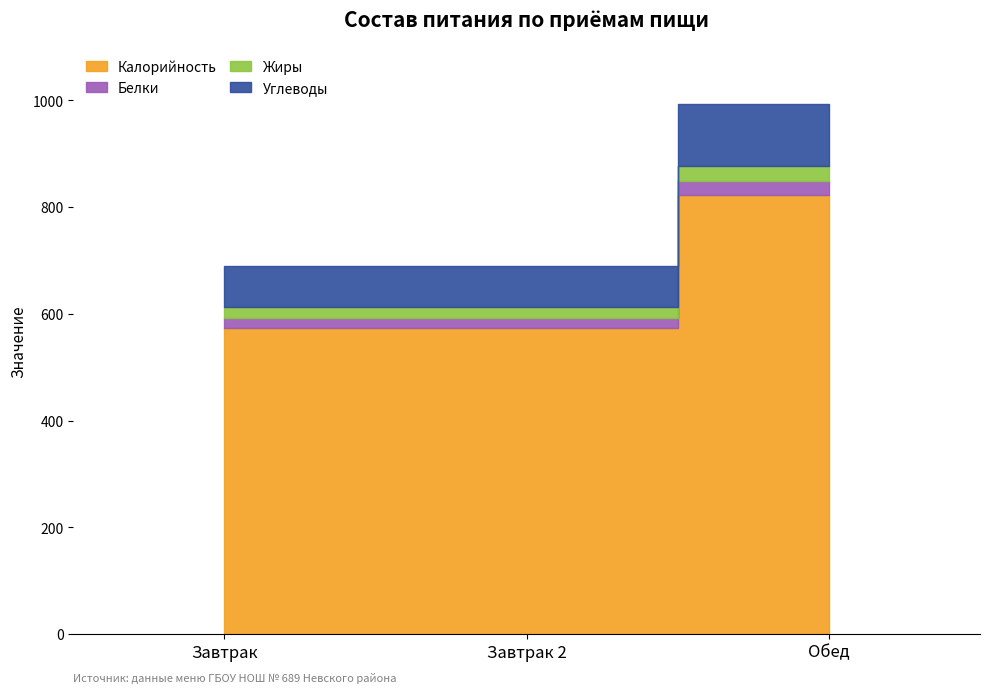

Reading left to right, list all the values displayed in this chart.

Калорийность: 573.0	573.0	822.0
Белки: 19.1	19.1	27.0
Жиры: 20.0	20.0	28.0
Углеводы: 77.0	77.0	115.7